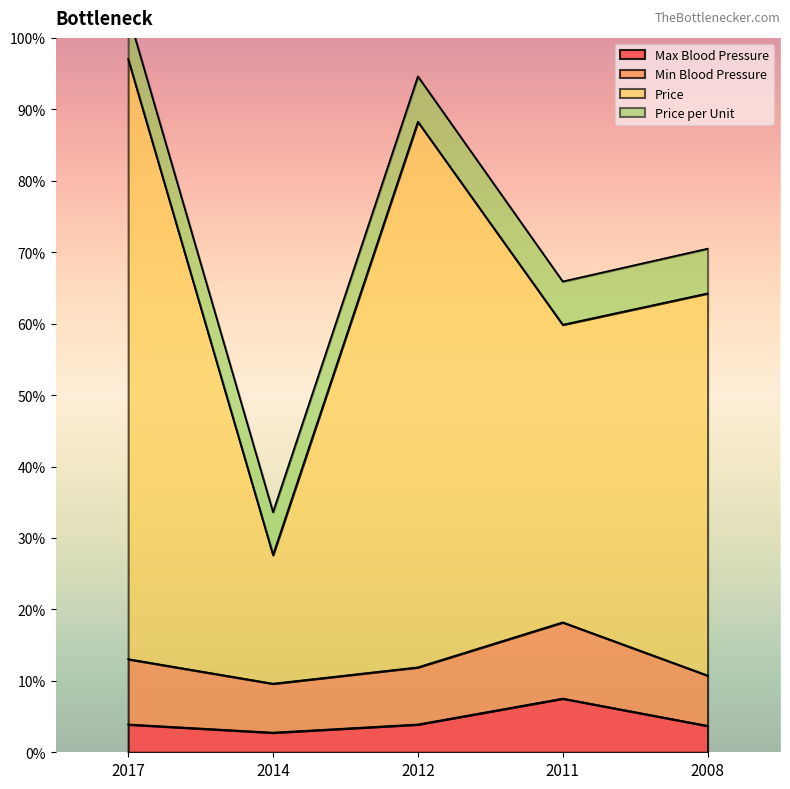

Is it true that Max Blood Pressure equals 3.9 at 2012?

True